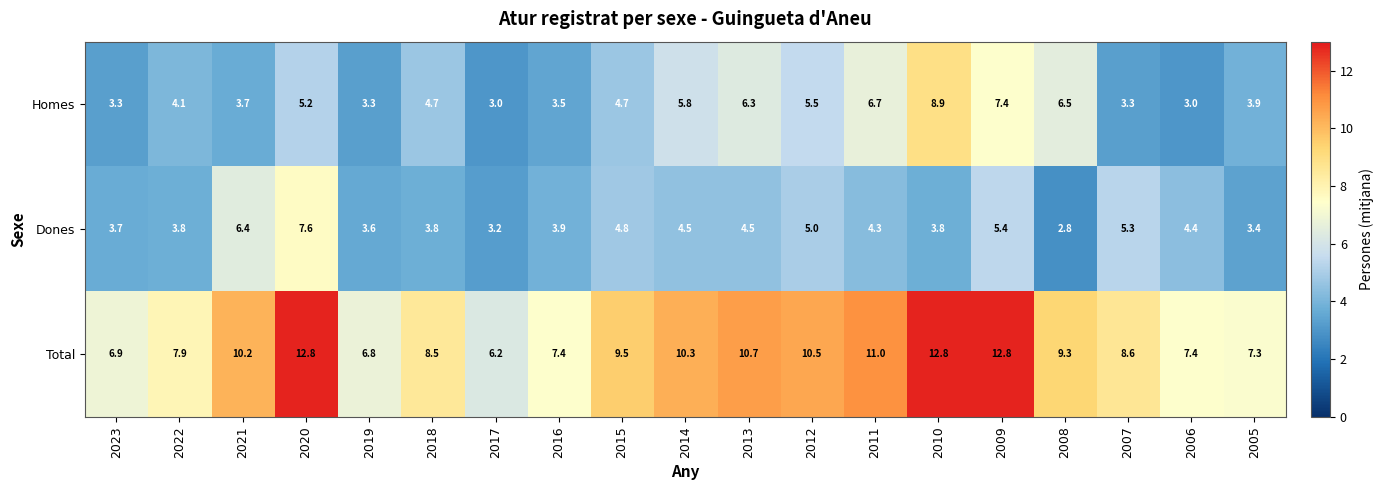

Where does the Dones series first go above 4?

2021